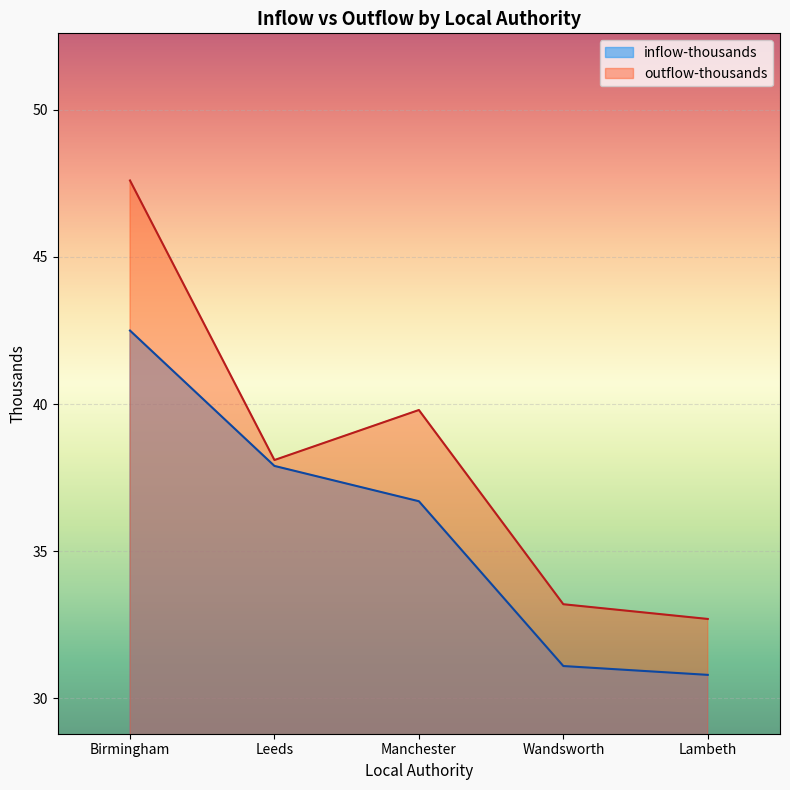

True or false: inflow-thousands has more than 2 interior local peaks.

False